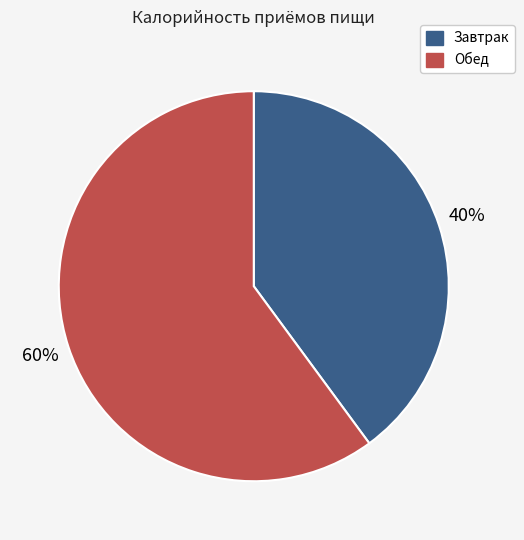

How many segments does this pie chart have?

2